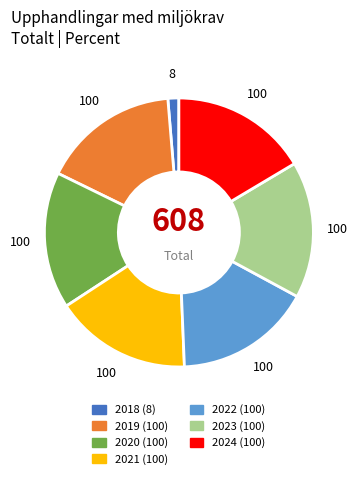

Approximately how many times larger is the value at 2021 compared to 2023?

1.0